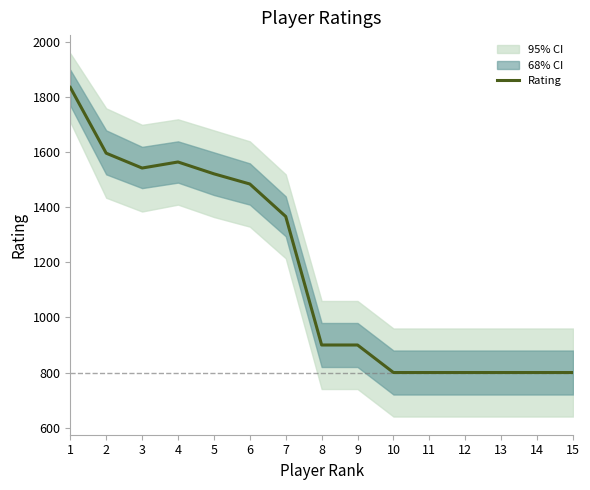

Rank the categories by value from lowest to highest.

10, 11, 12, 13, 14, 15, 8, 9, 7, 6, 5, 3, 4, 2, 1